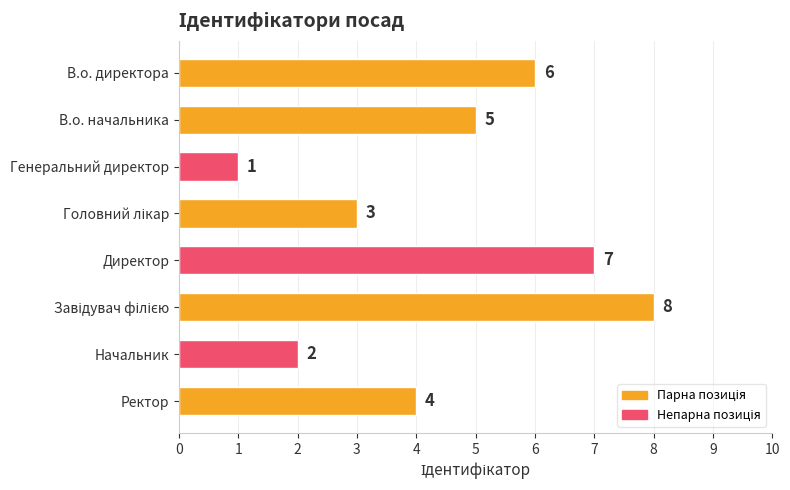

What is the sum of all values?

36